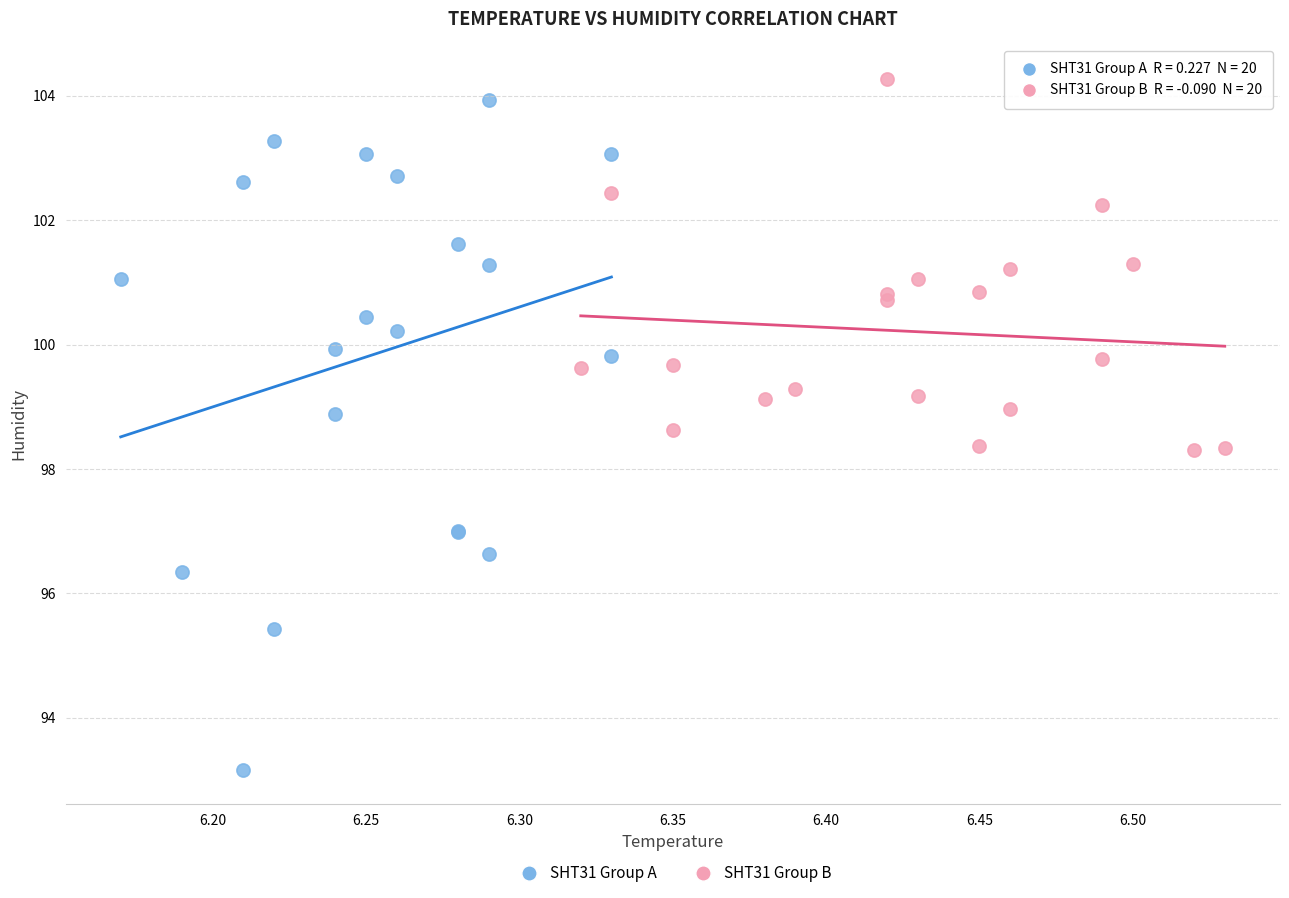

What are all the series names shown in the legend?

SHT31 Group A, SHT31 Group B